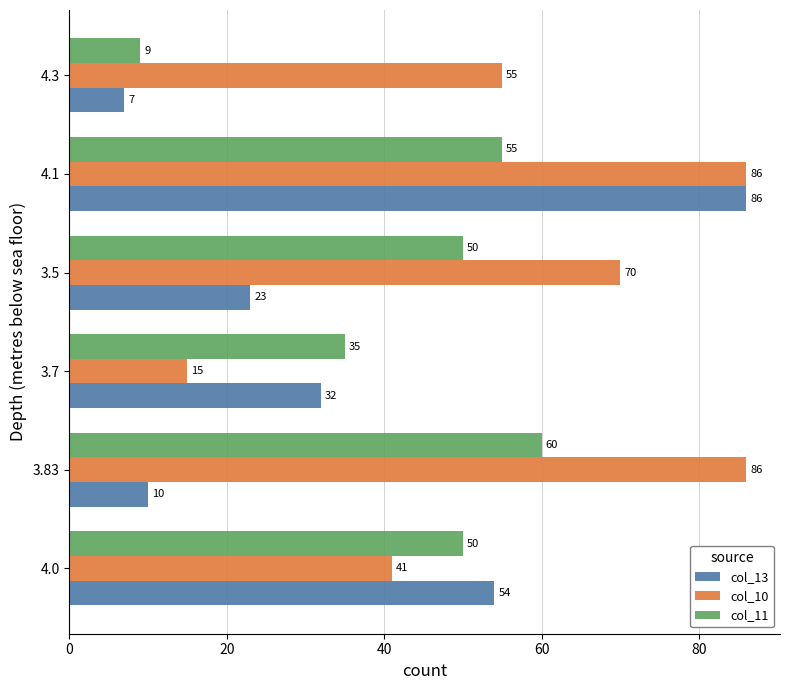

At which category is the sum across all series the highest?

4.1